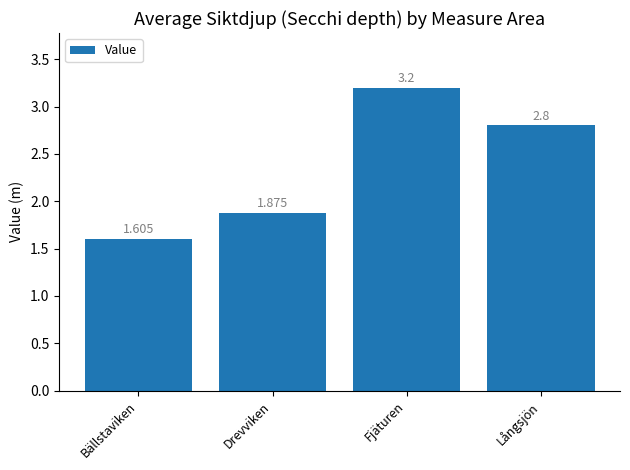

What is the minimum value shown in the chart?

1.6